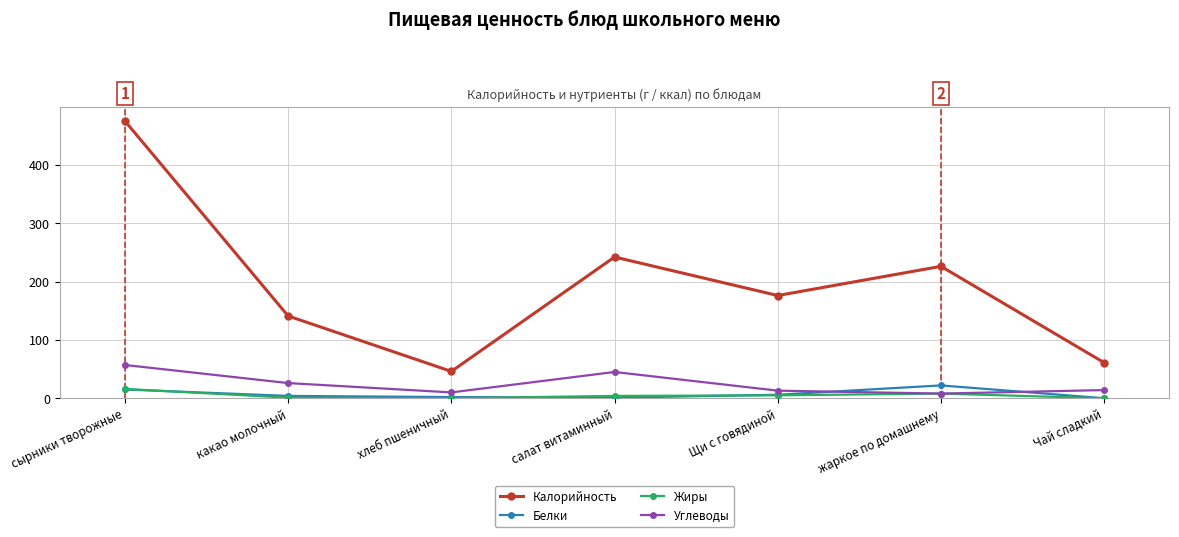

How many lines are shown in the chart?

4